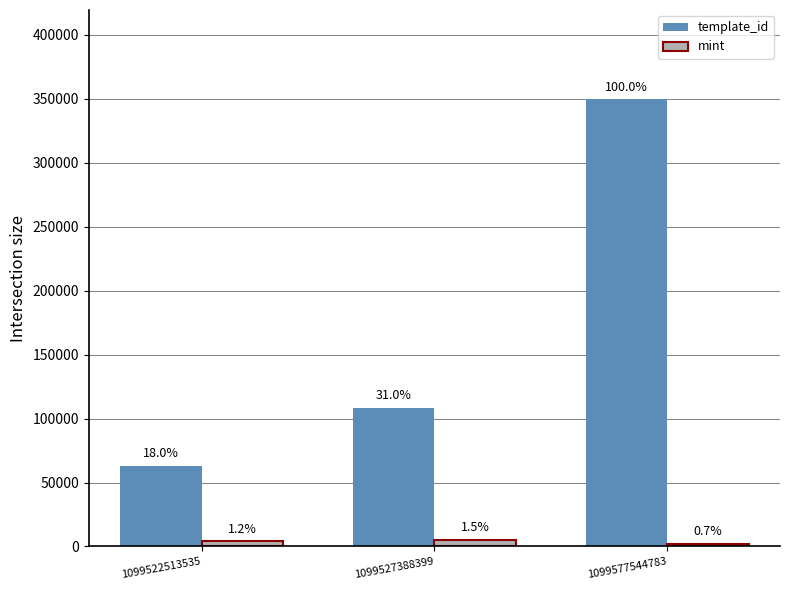

What is the difference between the maximum and minimum values in the template_id series?

286549